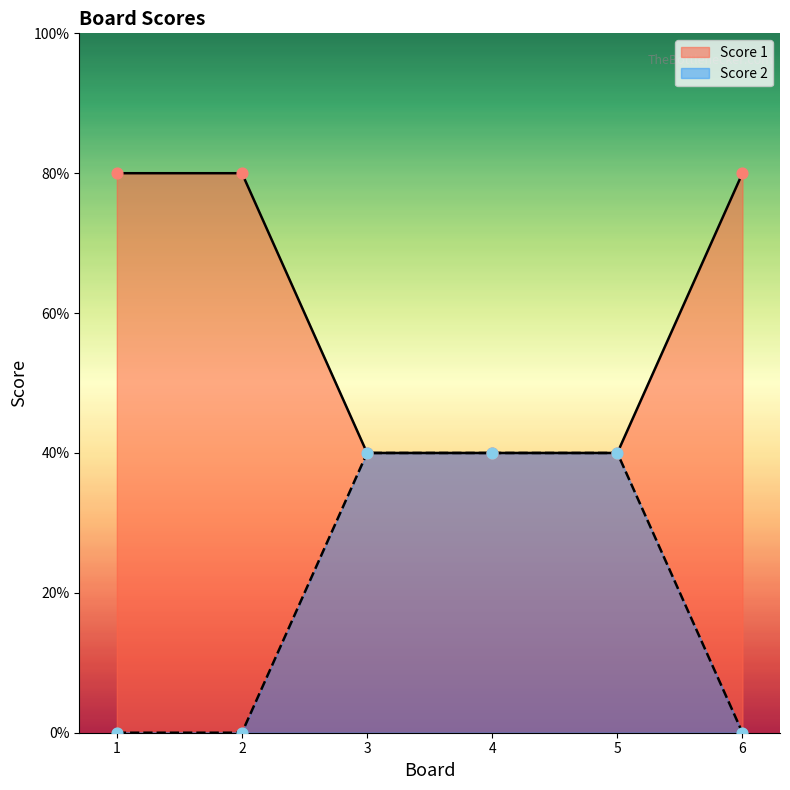

Which series has the largest total across all categories?

Score 1